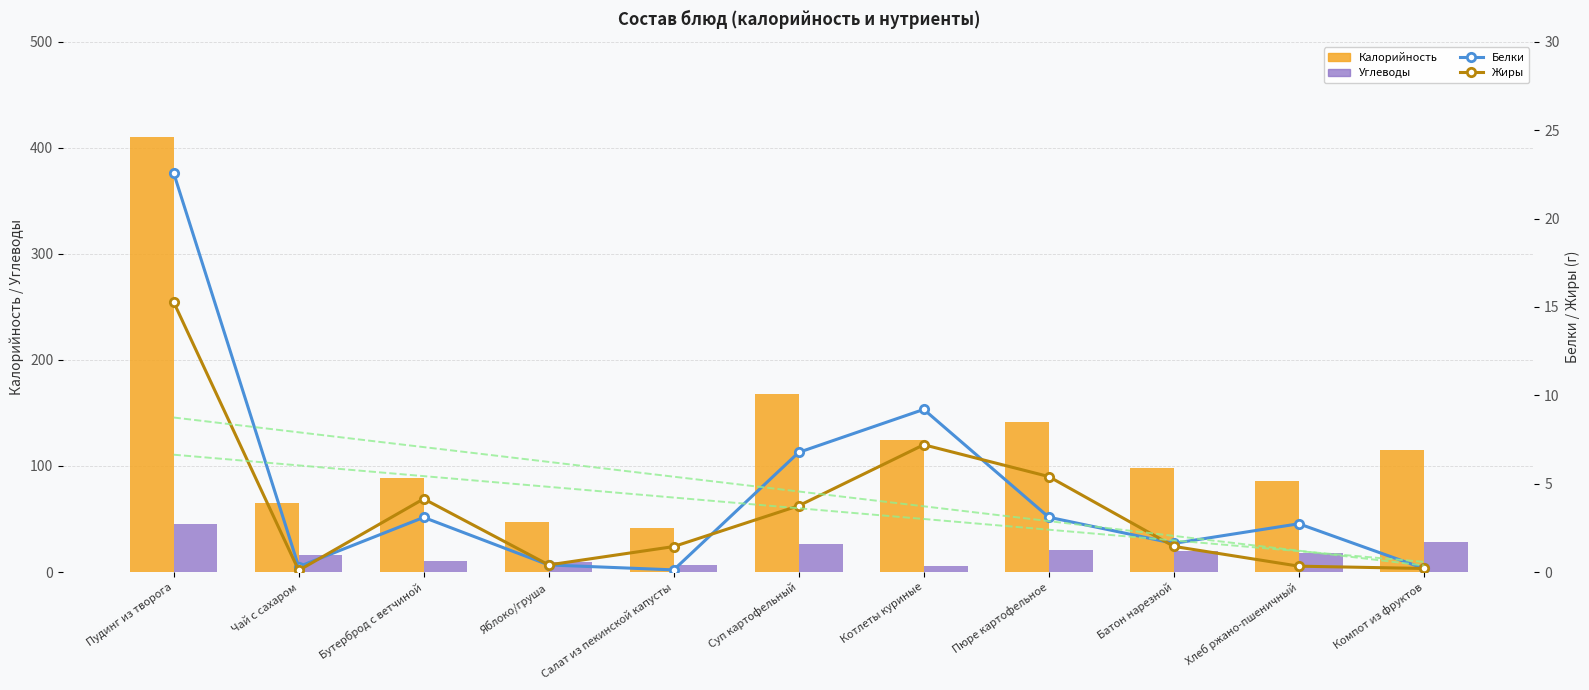

Reading left to right, what are all the values shown in this chart?

Калорийность: 410.3	65.2	89.1	47.0	41.0	168.3	124.8	141.0	97.9	86.2	115.0
Углеводы: 45.7	15.8	9.9	9.8	6.9	26.7	5.8	20.3	19.5	18.1	27.9
Белки: 22.6	0.3	3.1	0.4	0.1	6.8	9.2	3.1	1.6	2.7	0.2
Жиры: 15.3	0.1	4.1	0.4	1.4	3.8	7.2	5.4	1.4	0.3	0.2